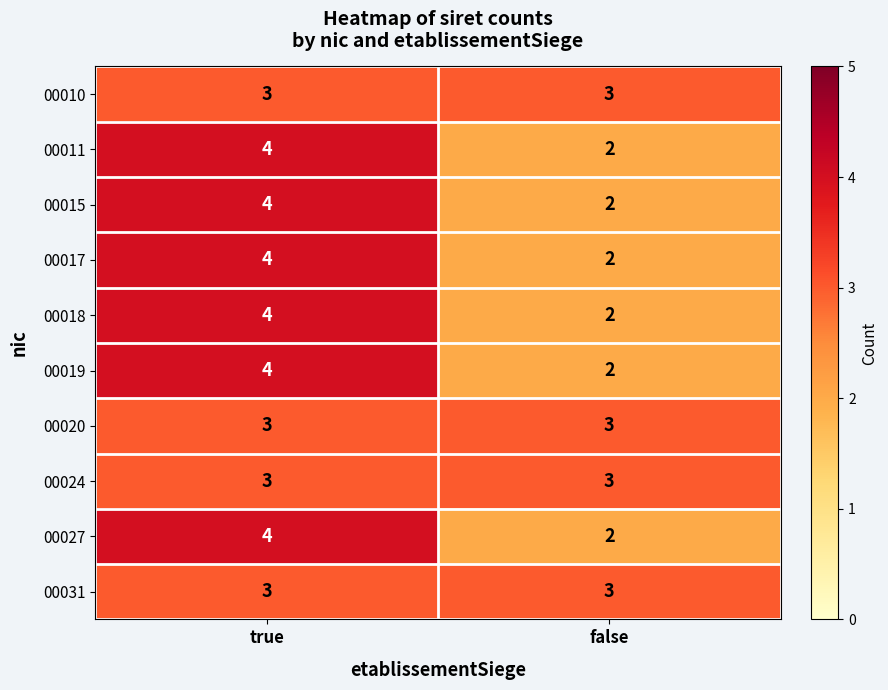

What is the sum of the 00018 values at true and false?

6